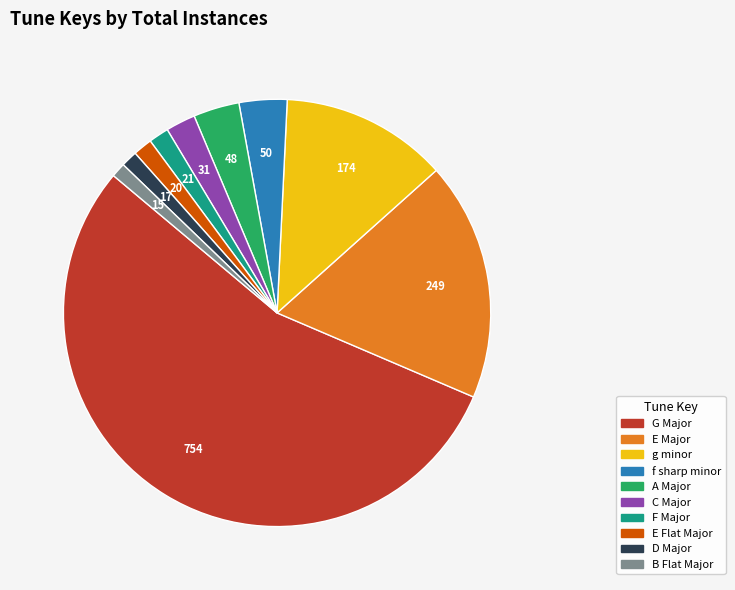

Is it true that B Flat Major is 11% of the pie?

False